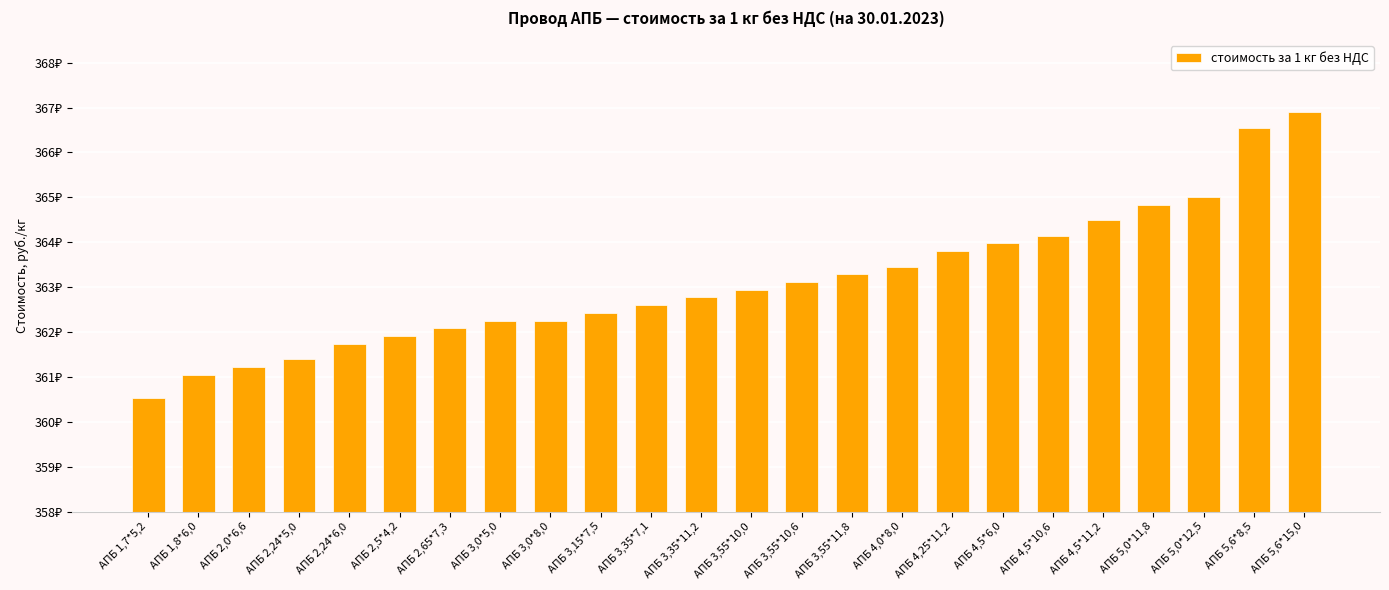

True or false: the data shows 361.7 at АПБ 2,24*6,0.

True